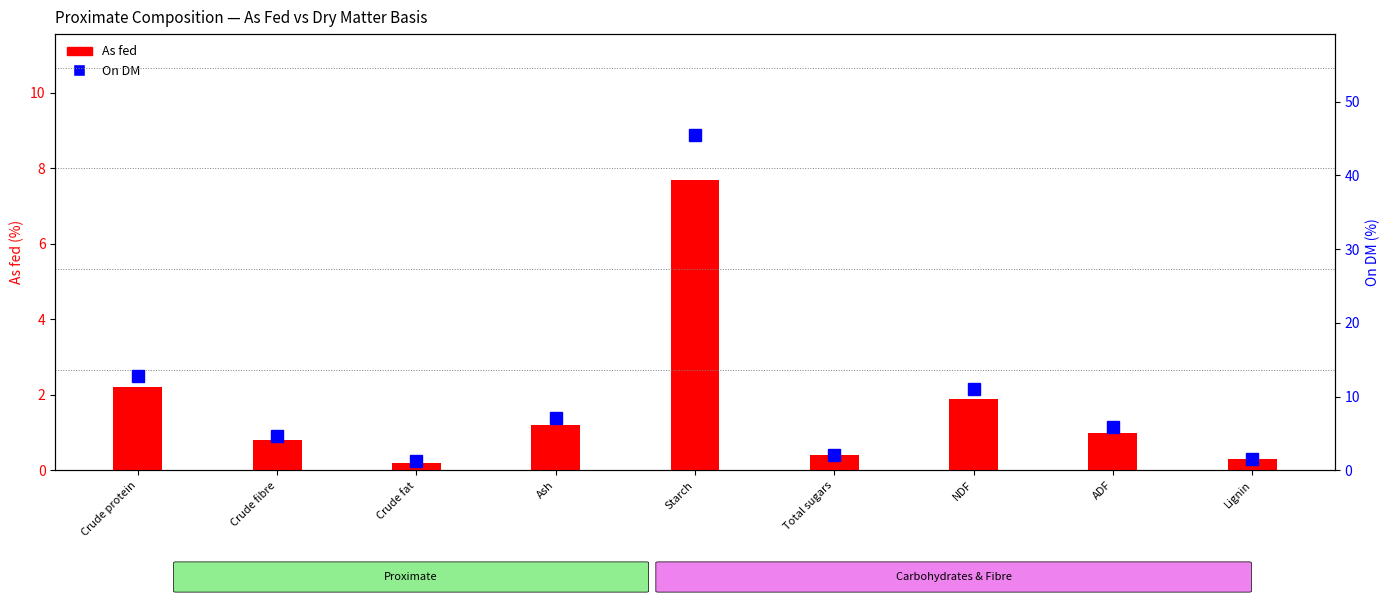

Reading left to right, transcribe all the data shown in this chart.

As fed: 2.2	0.8	0.2	1.2	7.7	0.4	1.9	1.0	0.3
On DM: 12.8	4.7	1.3	7.1	45.5	2.1	11.0	5.9	1.6